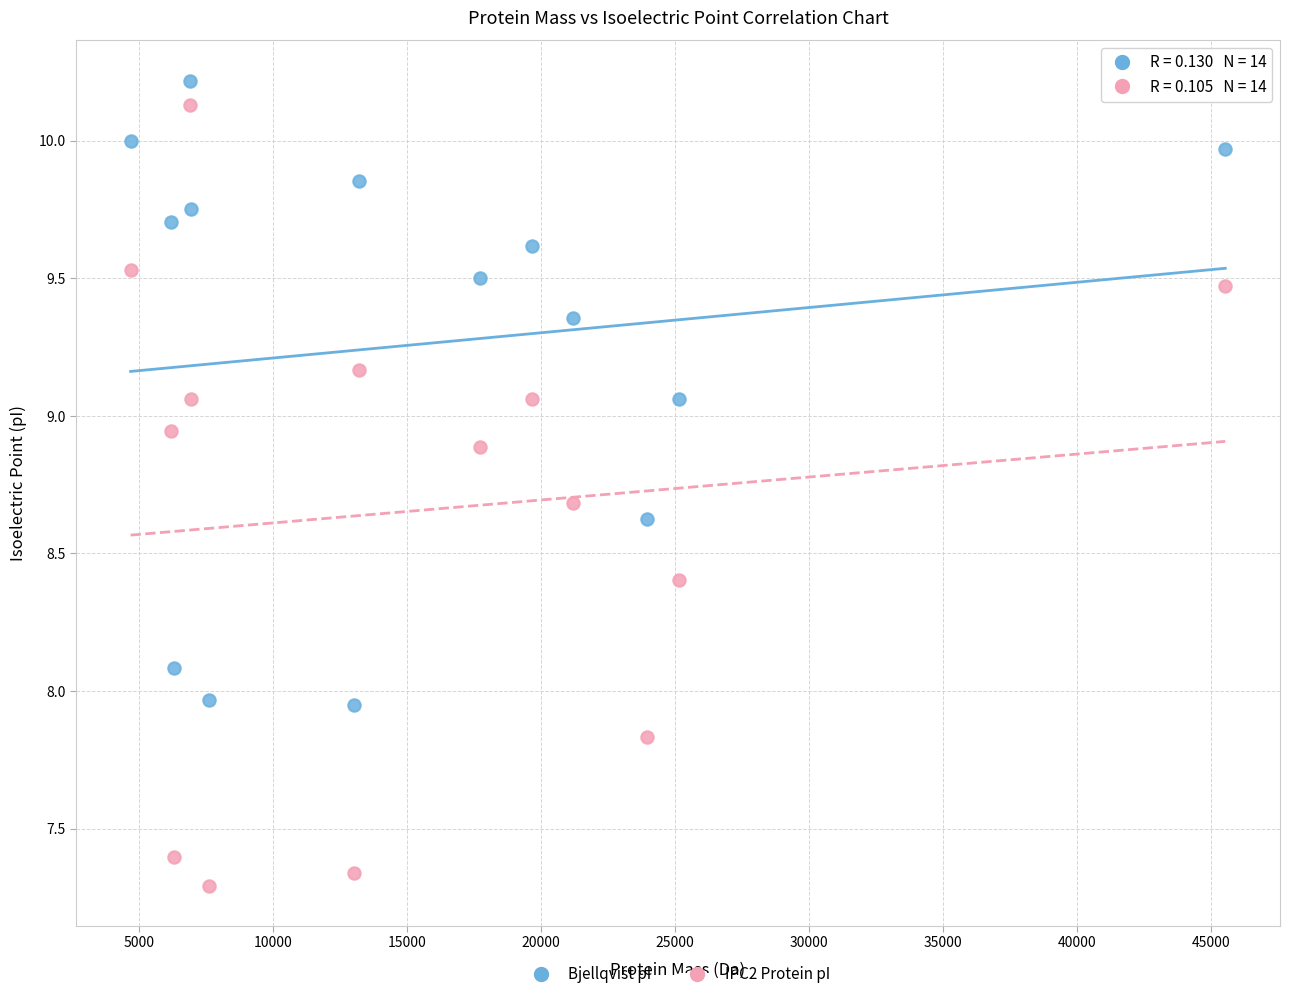

Across all data points, what is the range of Y values (max minus min)?

2.9